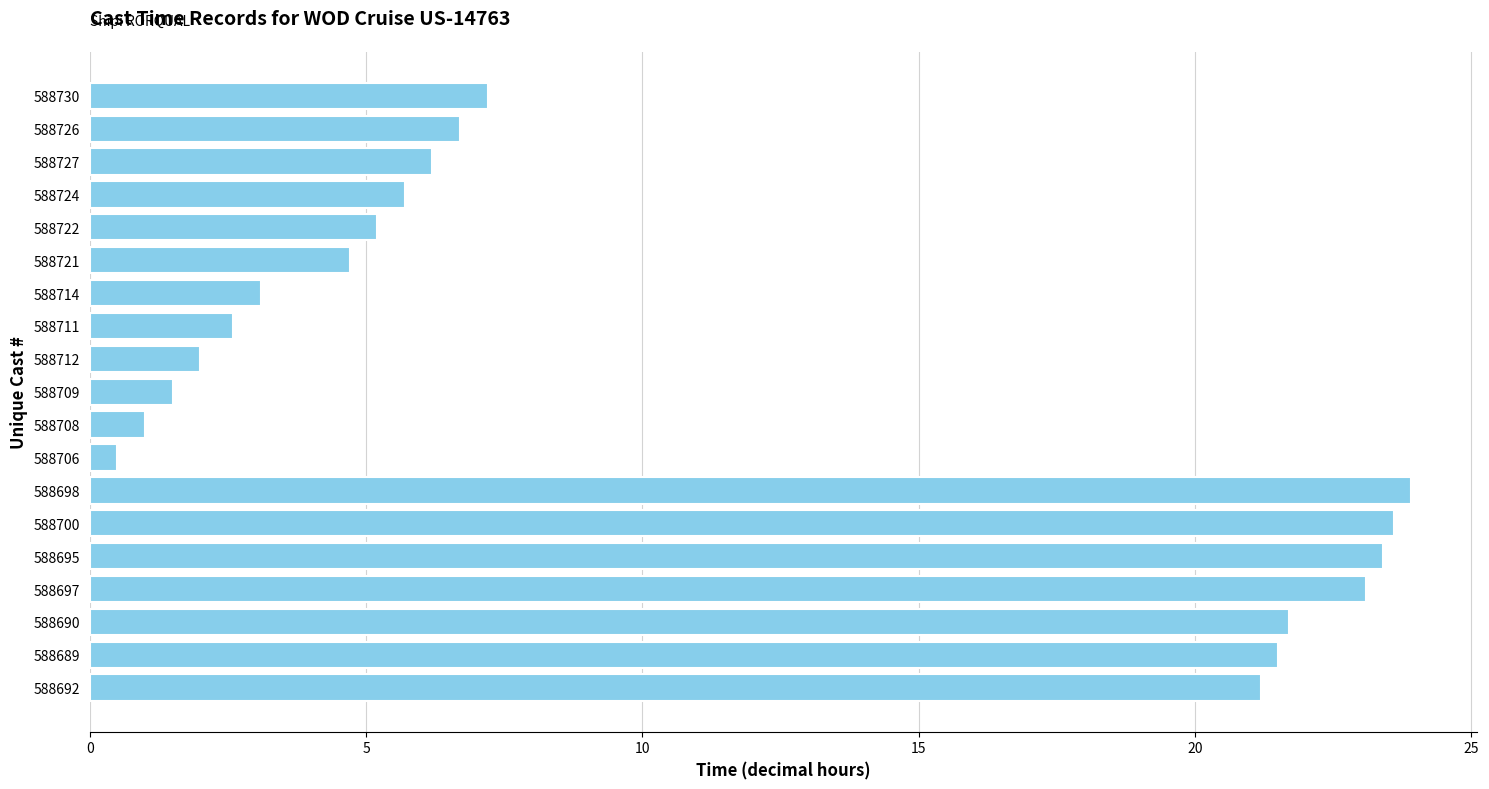

Which category has the highest value across all series?

588698